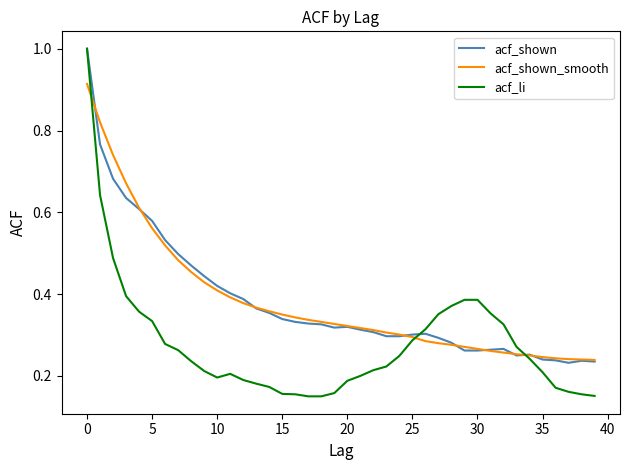

What are all the series names shown in the legend?

acf_shown, acf_shown_smooth, acf_li